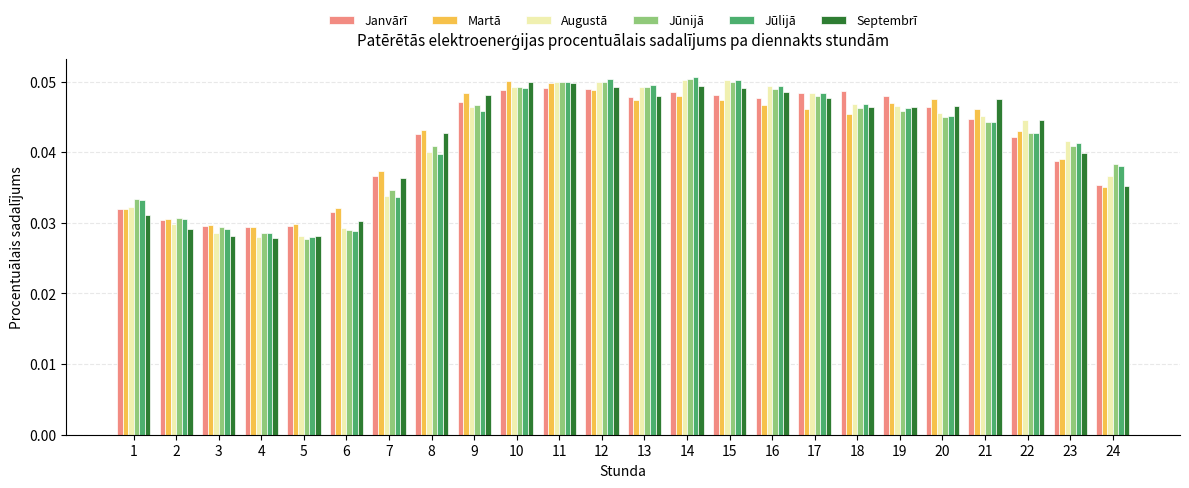

Is the value of Augustā at 18 greater than the value of Jūnijā at 24?

Yes